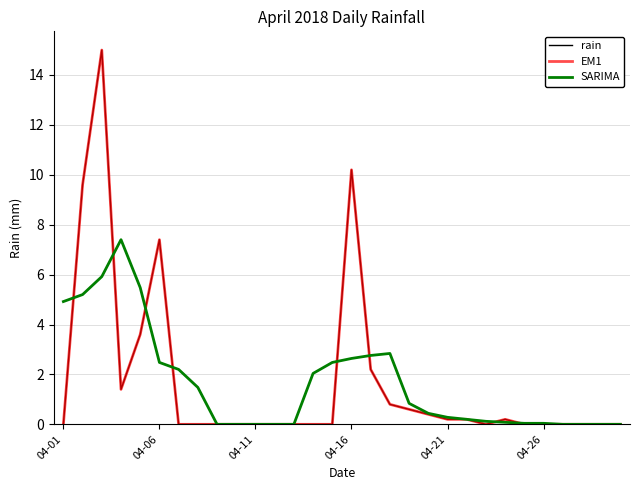

How many lines are shown in the chart?

3